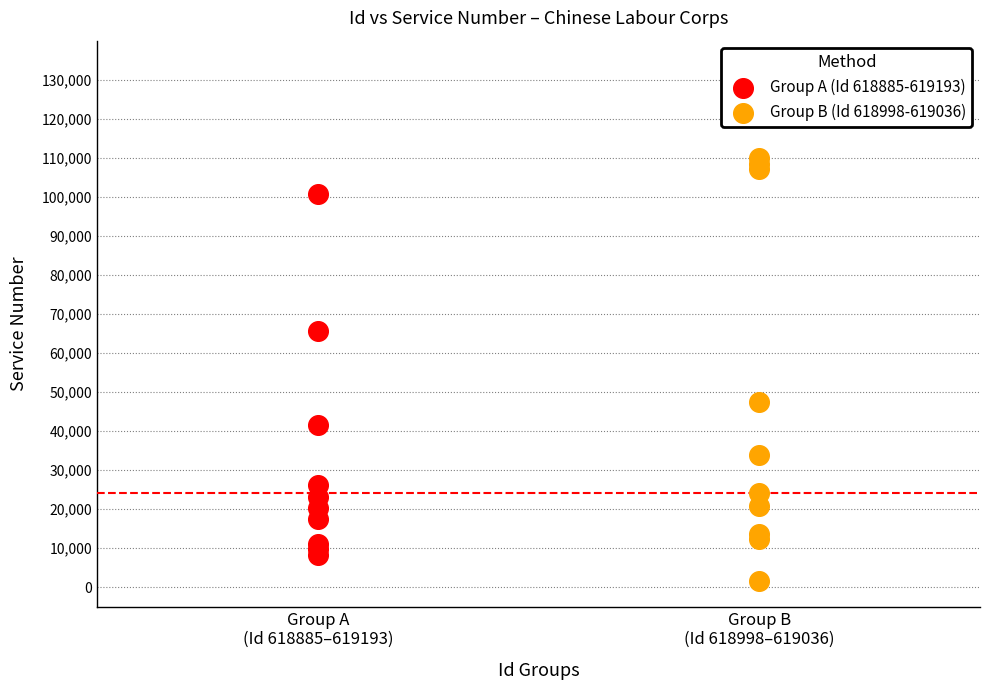

Which series has the widest spread of Y values?

Group B (Id 618998-619036)